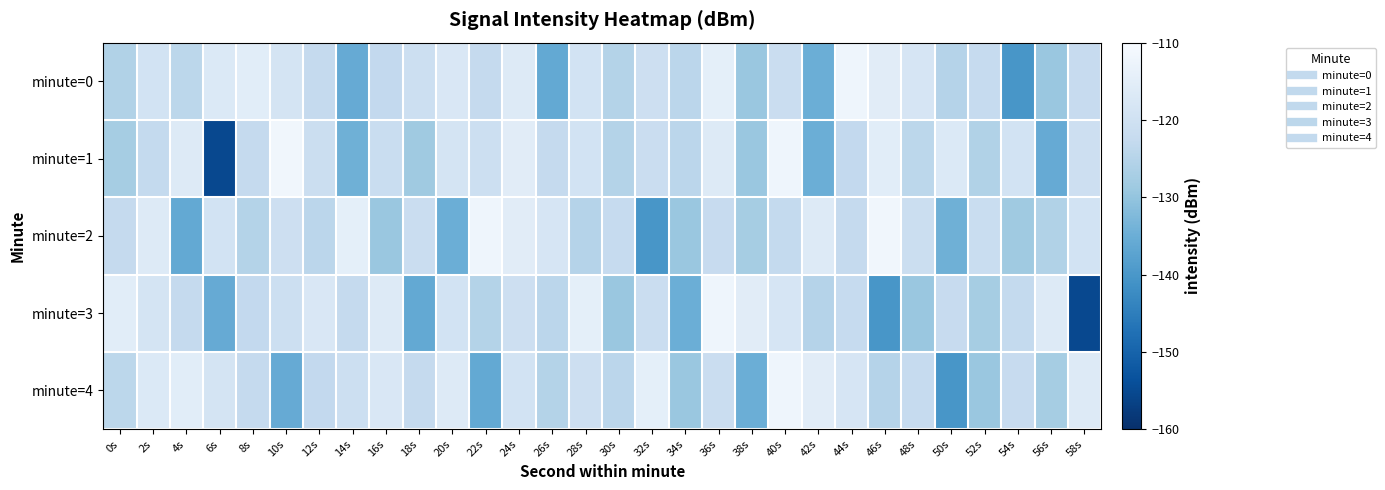

Reading right to left, list all the values displayed in this chart.

minute=0: 58s=-122.3	56s=-129.2	54s=-140.1	52s=-122.3	50s=-125.2	48s=-118.4	46s=-115.6	44s=-112.2	42s=-134.9	40s=-121.4	38s=-129.3	36s=-114.5	34s=-124.1	32s=-120.7	30s=-125.4	28s=-119.3	26s=-136.1	24s=-116.3	22s=-122.5	20s=-117.6	18s=-120.9	16s=-122.9	14s=-135.7	12s=-122.7	10s=-118.7	8s=-115.4	6s=-117.0	4s=-123.9	2s=-119.3	0s=-125.8
minute=1: 58s=-120.7	56s=-135.7	54s=-119.3	52s=-125.8	50s=-117.0	48s=-123.9	46s=-115.4	44s=-122.9	42s=-134.9	40s=-112.2	38s=-129.3	36s=-116.3	34s=-124.1	32s=-121.4	30s=-125.4	28s=-119.3	26s=-122.5	24s=-115.6	22s=-120.9	20s=-118.7	18s=-128.6	16s=-121.6	14s=-134.5	12s=-121.0	10s=-111.7	8s=-122.7	6s=-155.3	4s=-116.6	2s=-122.8	0s=-127.6
minute=2: 58s=-119.3	56s=-125.8	54s=-128.6	52s=-121.6	50s=-134.5	48s=-121.0	46s=-111.7	44s=-122.7	42s=-116.6	40s=-122.8	38s=-127.6	36s=-122.3	34s=-129.2	32s=-140.1	30s=-122.3	28s=-125.2	26s=-118.4	24s=-115.6	22s=-112.2	20s=-134.9	18s=-121.4	16s=-129.3	14s=-114.5	12s=-124.1	10s=-120.7	8s=-125.4	6s=-119.3	4s=-136.1	2s=-116.3	0s=-122.5
minute=3: 58s=-155.3	56s=-116.6	54s=-122.8	52s=-127.6	50s=-122.3	48s=-129.2	46s=-140.1	44s=-122.3	42s=-125.2	40s=-118.4	38s=-115.6	36s=-112.2	34s=-134.9	32s=-121.4	30s=-129.3	28s=-114.5	26s=-124.1	24s=-120.7	22s=-125.4	20s=-119.3	18s=-136.1	16s=-116.3	14s=-122.5	12s=-117.6	10s=-120.9	8s=-122.9	6s=-135.7	4s=-122.7	2s=-118.7	0s=-115.4
minute=4: 58s=-116.6	56s=-127.6	54s=-122.3	52s=-129.2	50s=-140.1	48s=-122.3	46s=-125.2	44s=-118.4	42s=-115.6	40s=-112.2	38s=-134.9	36s=-121.4	34s=-129.3	32s=-114.5	30s=-124.1	28s=-120.7	26s=-125.4	24s=-119.3	22s=-136.1	20s=-116.3	18s=-122.5	16s=-117.6	14s=-120.9	12s=-122.9	10s=-135.7	8s=-122.7	6s=-118.7	4s=-115.4	2s=-117.0	0s=-123.9